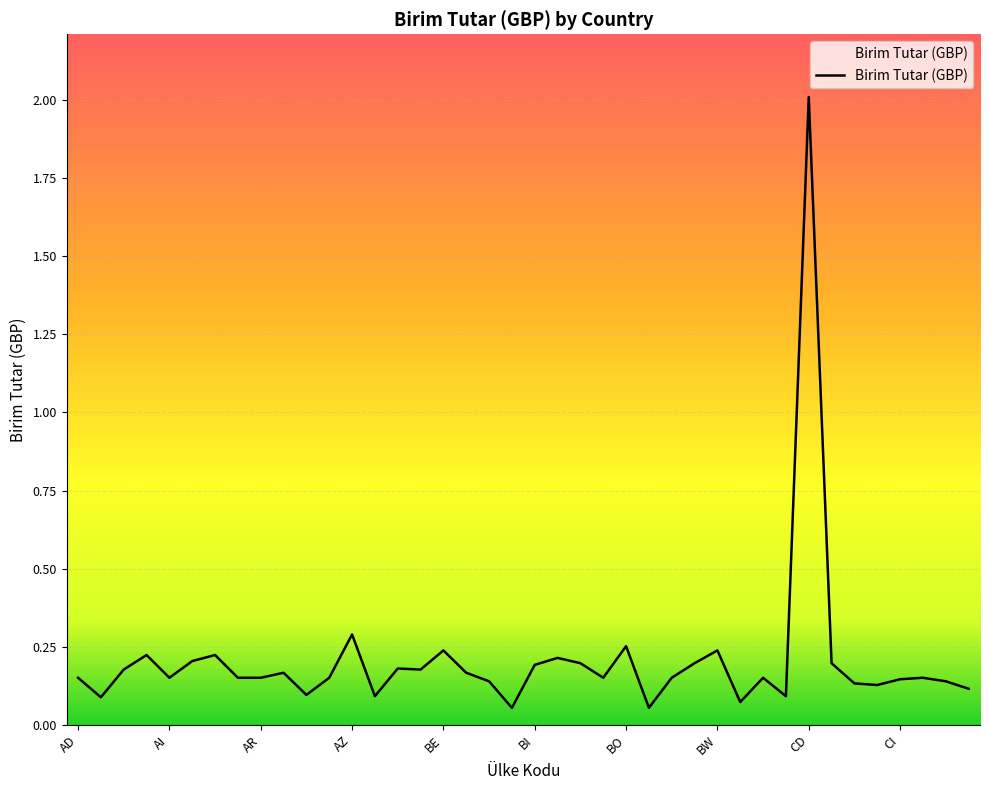

True or false: the data shows 0.2 at BS.

True